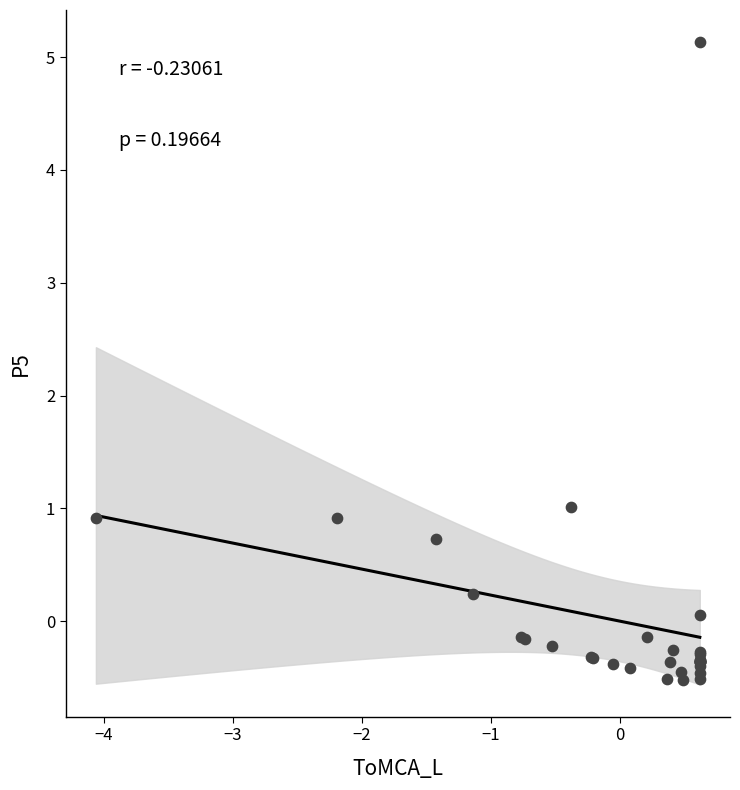

What Y value in the scatter plot is closest to 2?

1.0